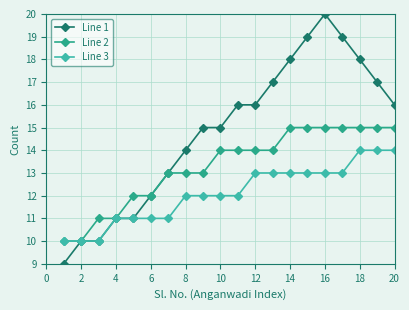

What is the maximum value for Line 3?

14